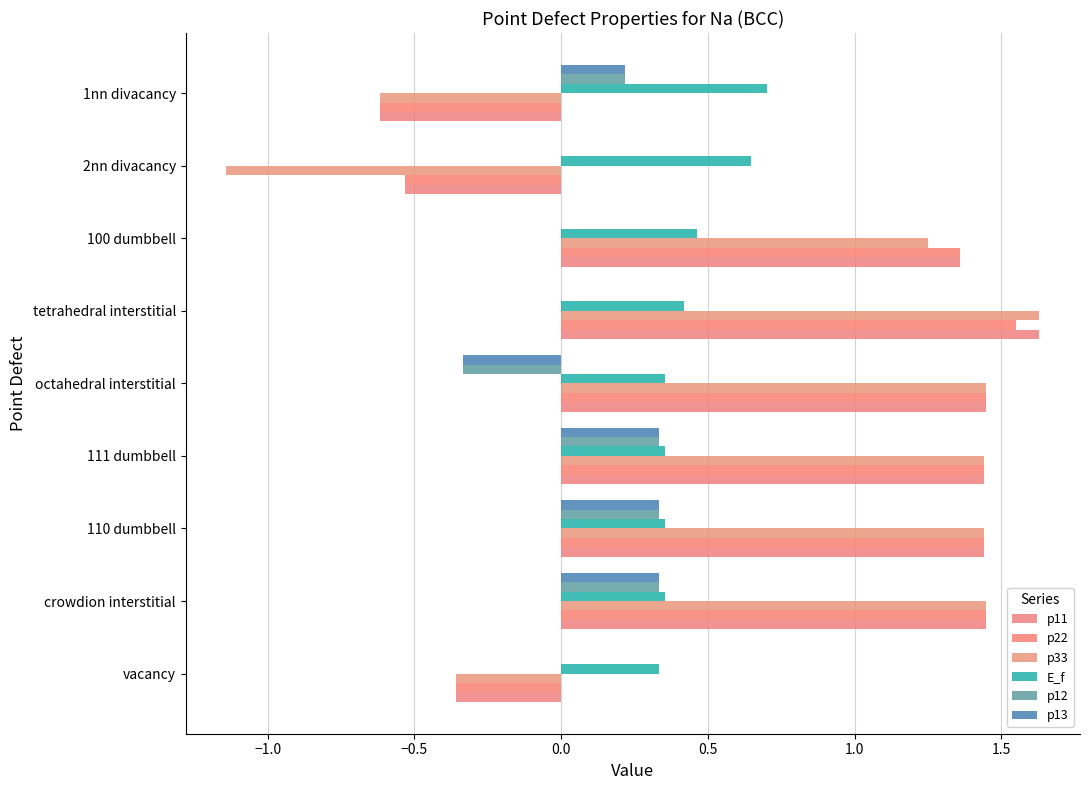

At which category does the chart reach its peak across all series?

tetrahedral interstitial